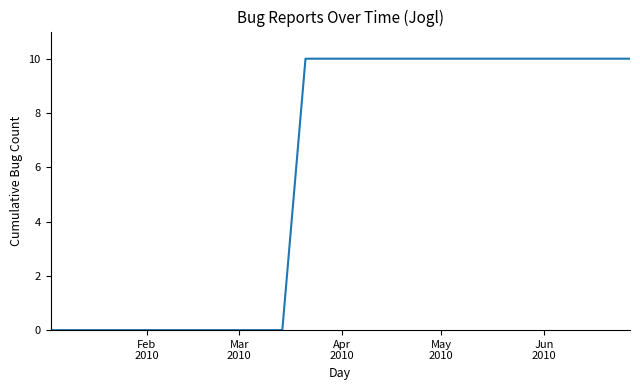

What is the difference between the maximum and minimum values?

10